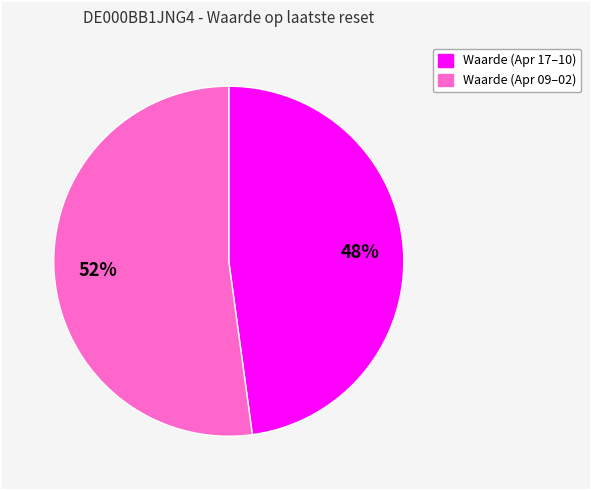

Does any single category account for the majority?

Yes